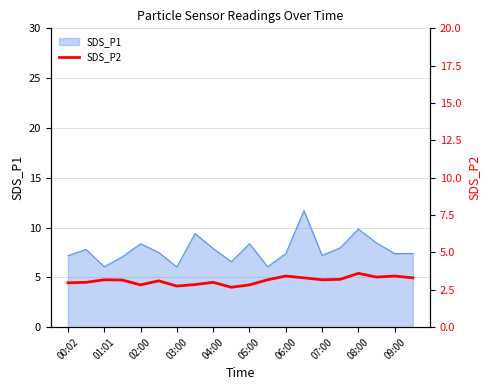

True or false: SDS_P1 has a value of 8.4 at 02:00.

True